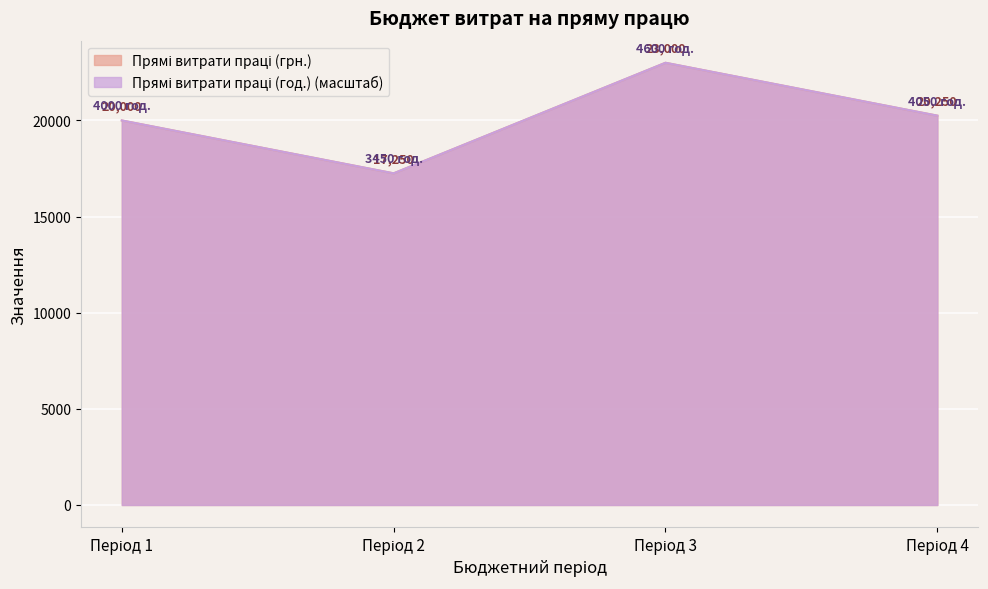

What is the lowest value of the Прямі витрати праці (грн.) series?

17250